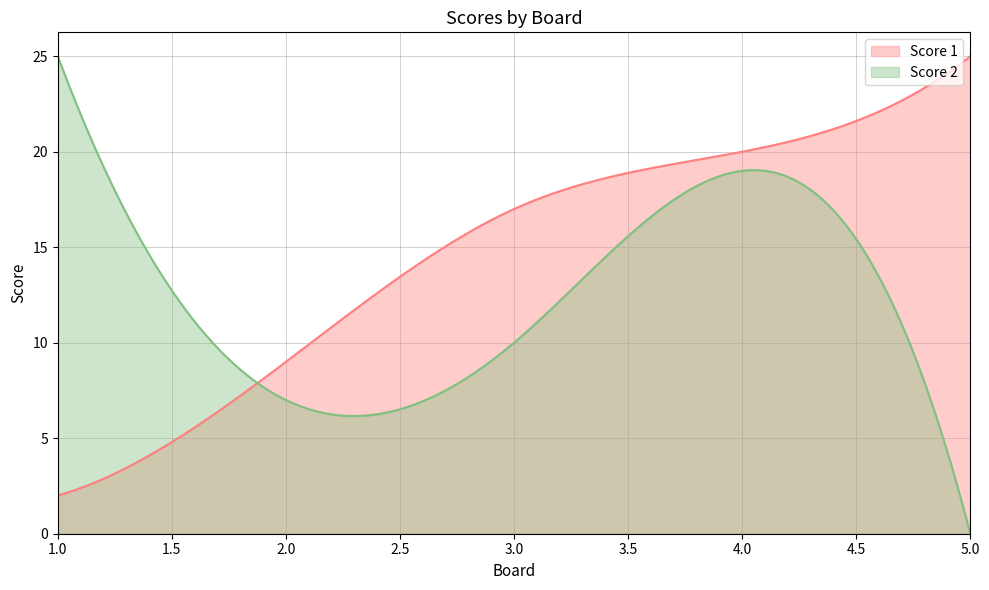

Rank the categories by Score 1 value from lowest to highest.

1, 2, 3, 4, 5